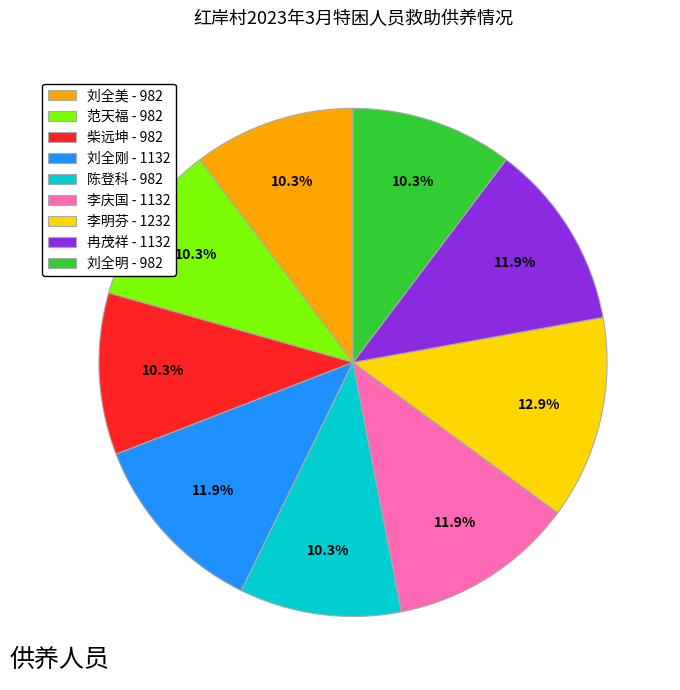

Approximately how many times larger is the value at 李庆国 compared to 冉茂祥?

1.0